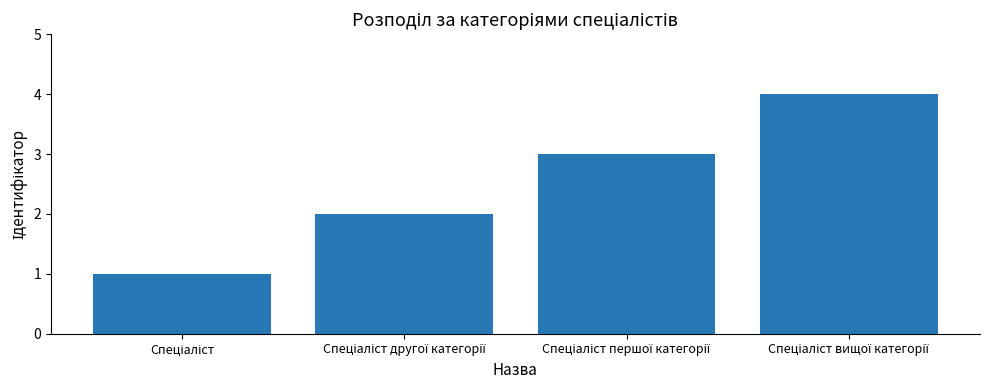

Count the number of data series in this chart.

1